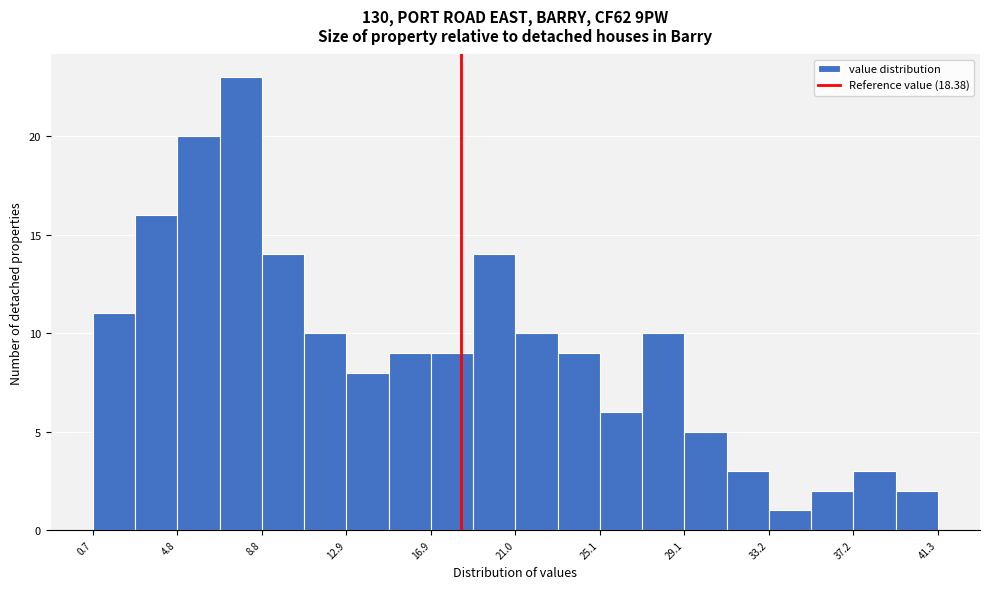

Reading left to right, list every bar in this chart as the range it spans on the x-axis followed by its height. Neither the bar edges nor the heights are printed on the chart, so give them approximately, as read against the axes.

0.5 to 2.5: 11
2.5 to 5.0: 16
5.0 to 7.0: 20
7.0 to 9.0: 23
9.0 to 11.0: 14
11.0 to 13.0: 10
13.0 to 15.0: 8
15.0 to 17.0: 9
17.0 to 19.0: 9
19.0 to 21.0: 14
21.0 to 23.0: 10
23.0 to 25.0: 9
25.0 to 27.0: 6
27.0 to 29.0: 10
29.0 to 31.0: 5
31.0 to 33.0: 3
33.0 to 35.0: 1
35.0 to 37.0: 2
37.0 to 39.5: 3
39.5 to 41.5: 2